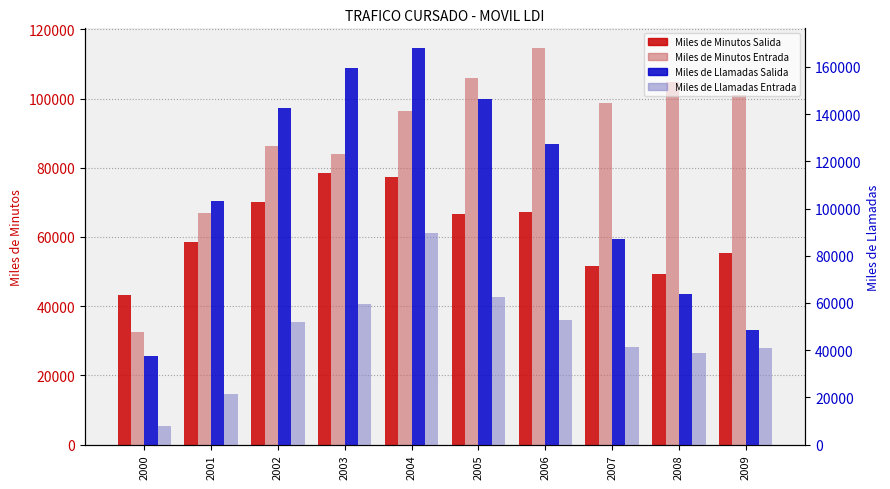

The Miles de Minutos Salida series shows 77436 at 2004. True or false?

True